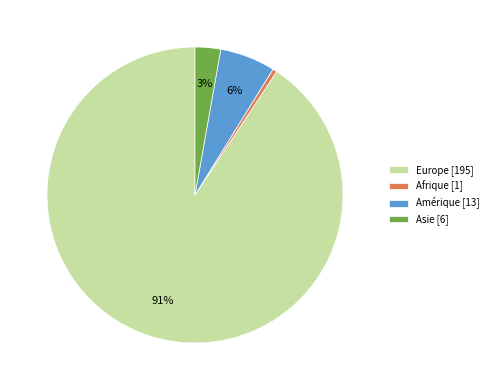

Between Asie [6] and Afrique [1], which is larger?

Asie [6]